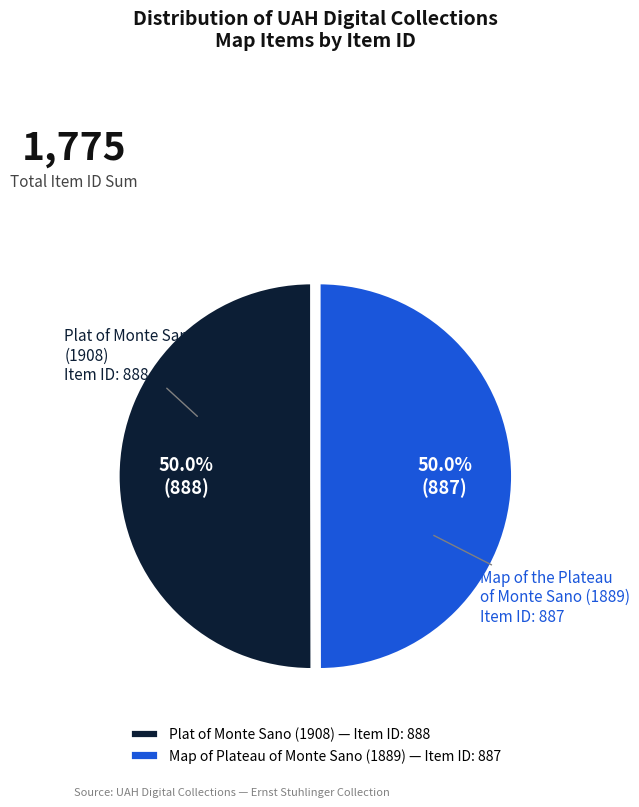

Is the sum of Map of the Plateau of Monte Sano (1889) and Plat of Monte Sano (1908) greater than half?

Yes